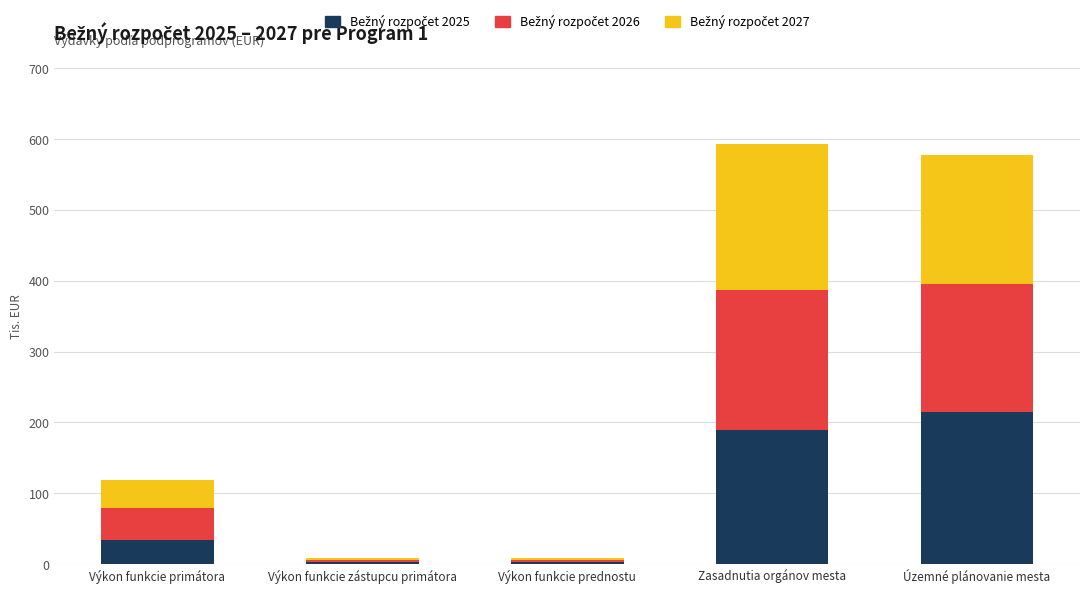

What is the difference between the maximum and minimum values in the Bežný rozpočet 2025 series?

211.7